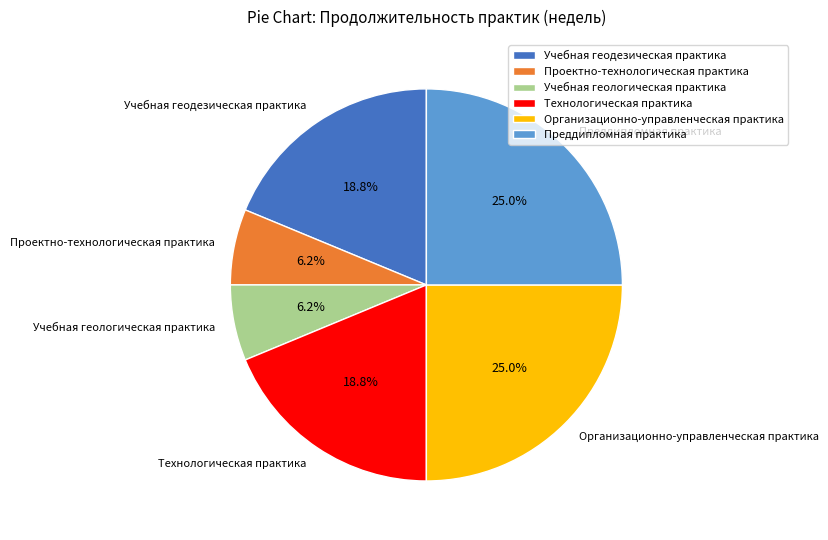

True or false: Технологическая практика accounts for 19% of the total.

True